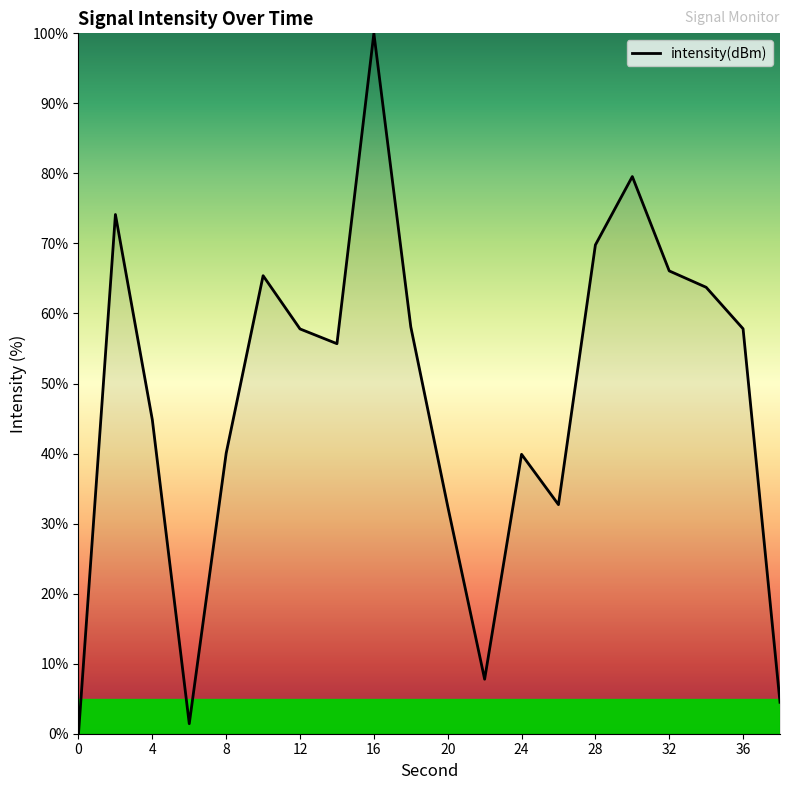

What is the maximum value shown in the chart?

100.0